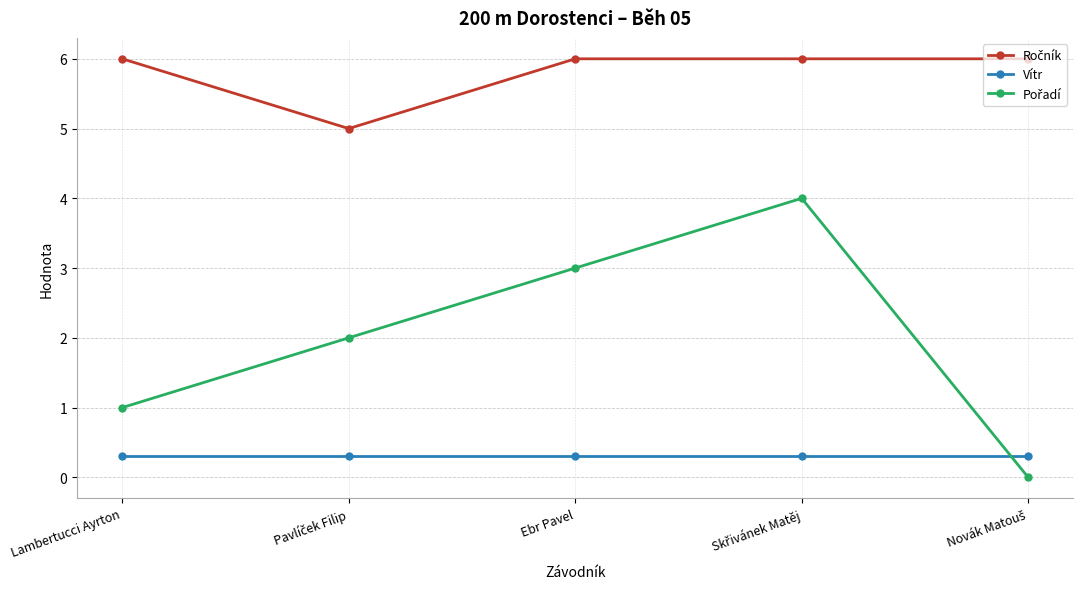

The Vítr series shows 0.3 at Lambertucci Ayrton. True or false?

True